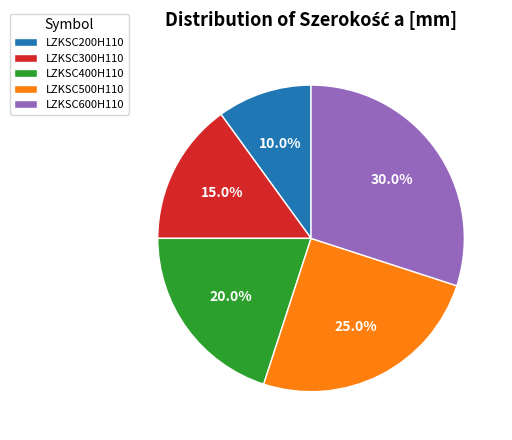

What portion of the pie excludes LZKSC200H110?

90.0%